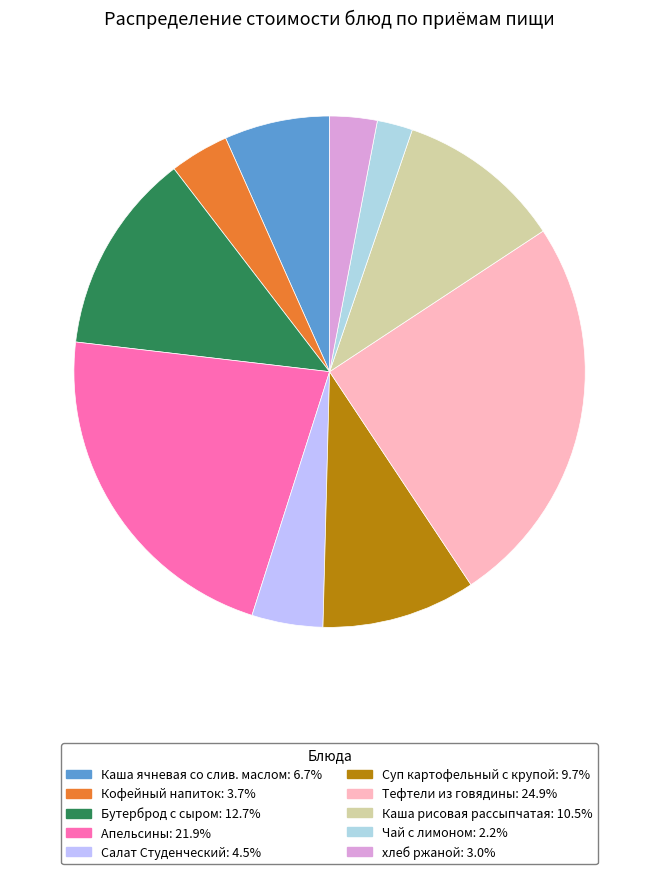

True or false: хлеб ржаной accounts for 3% of the total.

True